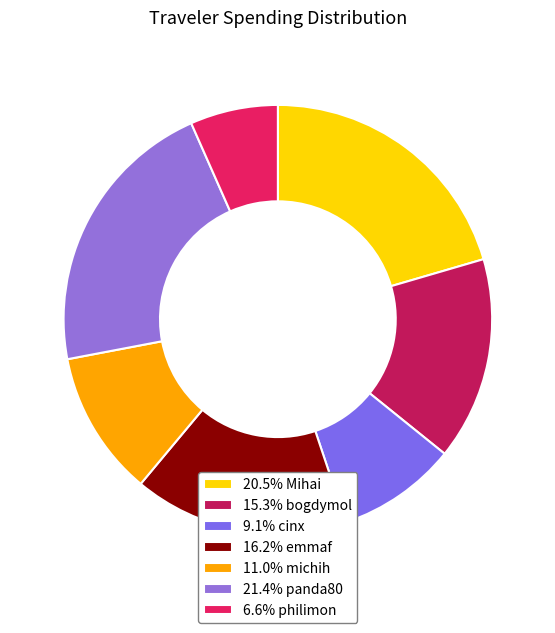

Rank the categories by value from lowest to highest.

philimon, cinx, michih, bogdymol, emmaf, Mihai, panda80